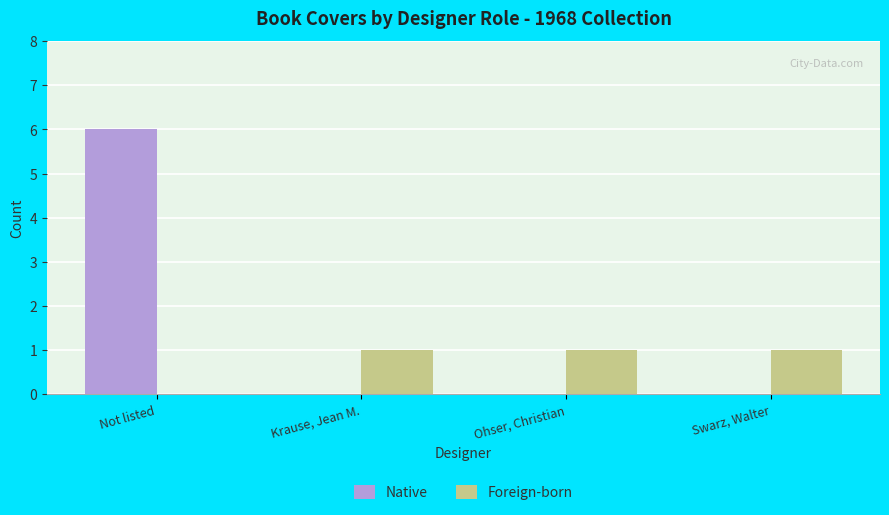

Which series has the largest range (max minus min)?

Native